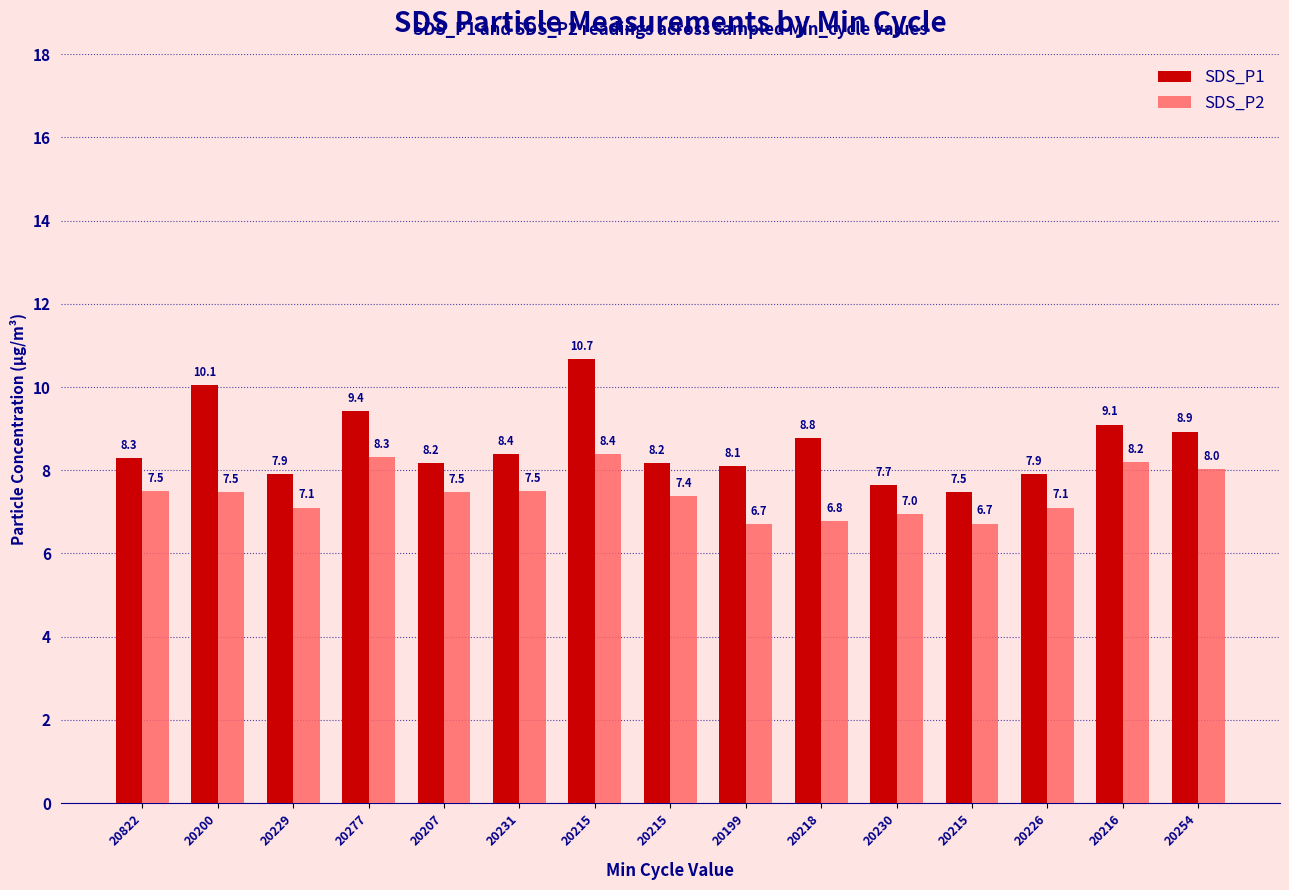

How many bars are there in total?

30